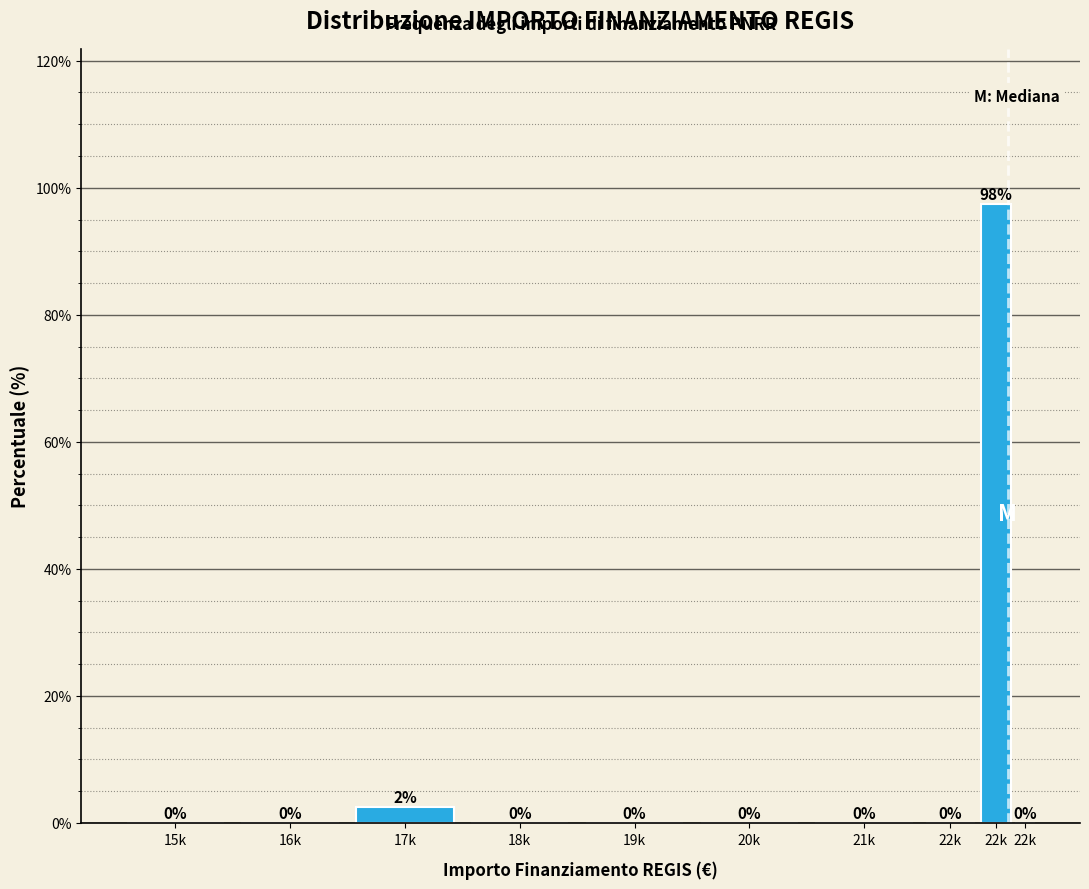

Are the bars horizontal?

No